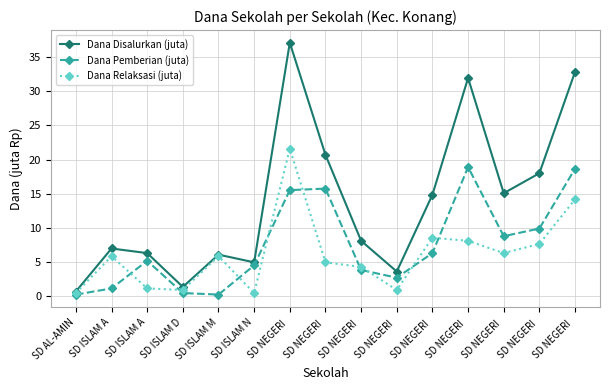

How many lines are shown in the chart?

3